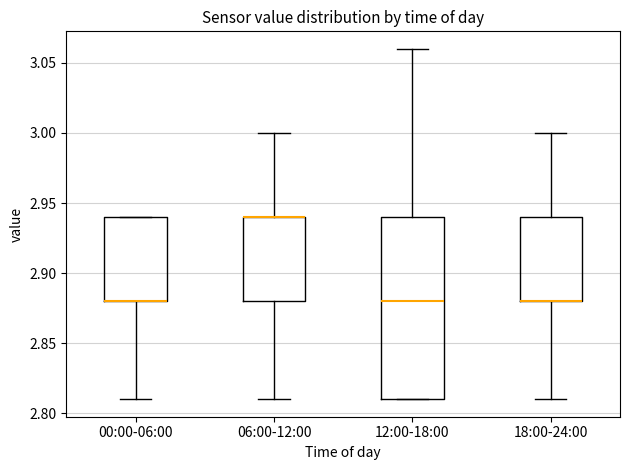

Reading left to right, transcribe this box plot: for each box, give where its median line is, the range the box spans, and where its two whiskers end, as read against the y-axis. The values are not printed on the chart, so give them approximately, as read against the axis.

00:00-06:00: median 2.88 (drawn on the box's lower edge), box 2.88 to 2.94, whiskers 2.81 to 2.94
06:00-12:00: median 2.94 (drawn on the box's upper edge), box 2.88 to 2.94, whiskers 2.81 to 3.00
12:00-18:00: median 2.88, box 2.81 to 2.94, whiskers 2.81 to 3.06
18:00-24:00: median 2.88 (drawn on the box's lower edge), box 2.88 to 2.94, whiskers 2.81 to 3.00